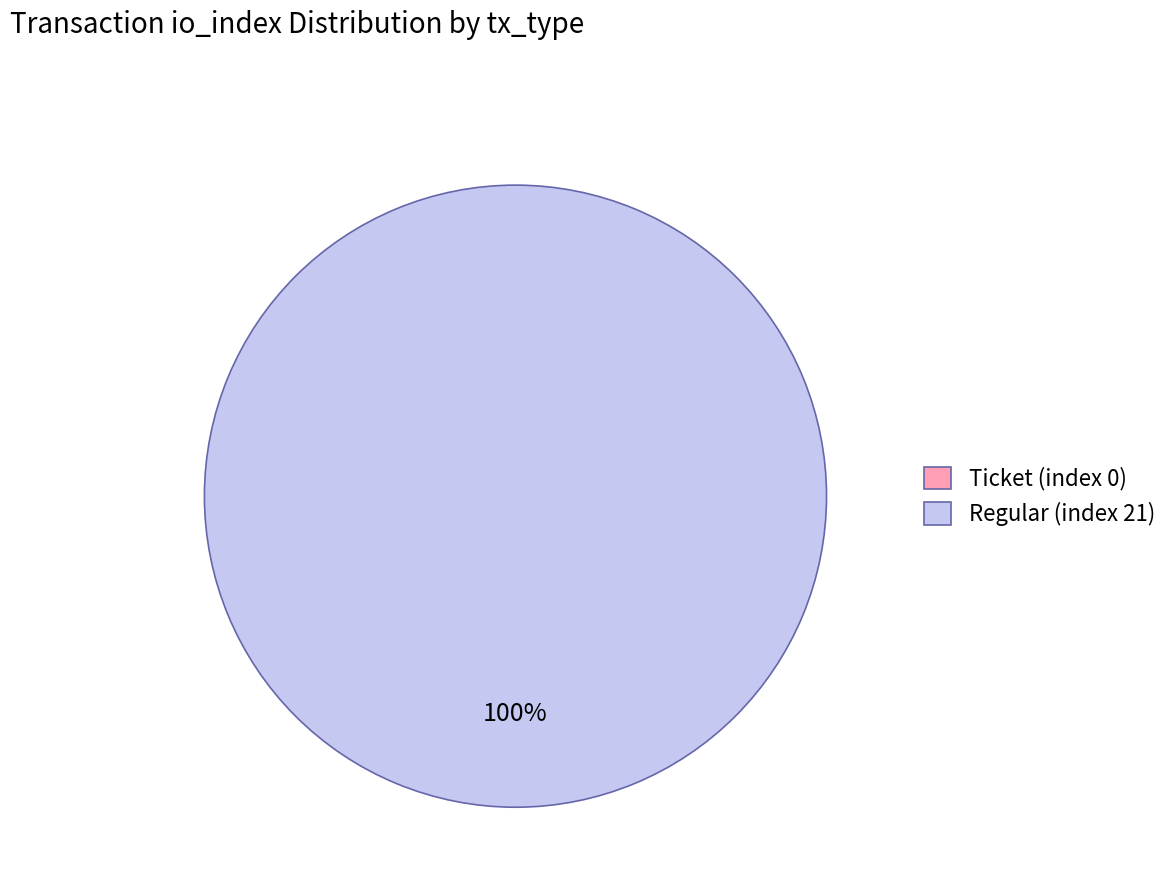

How many segments does this pie chart have?

2